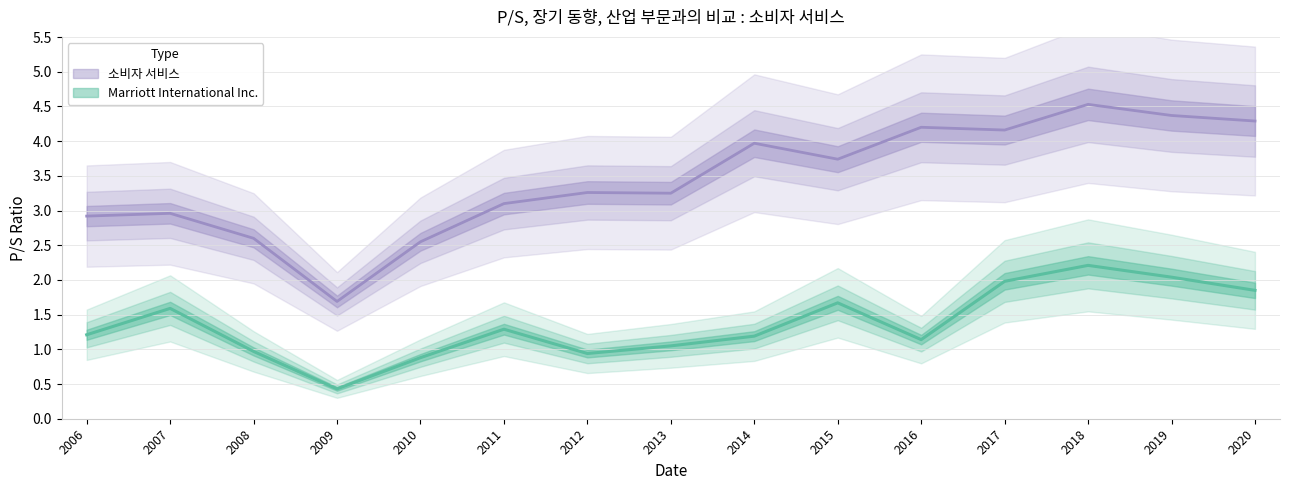

Is it true that Marriott International Inc. equals 1.1 at 2016?

True